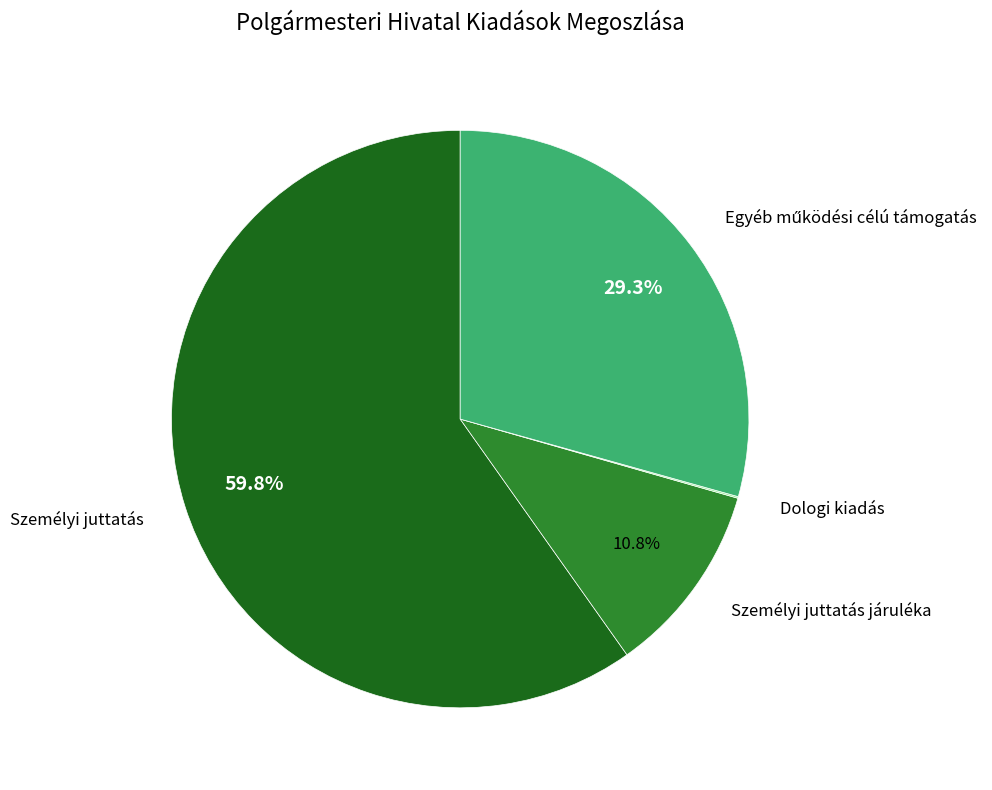

Does any single category account for the majority?

Yes